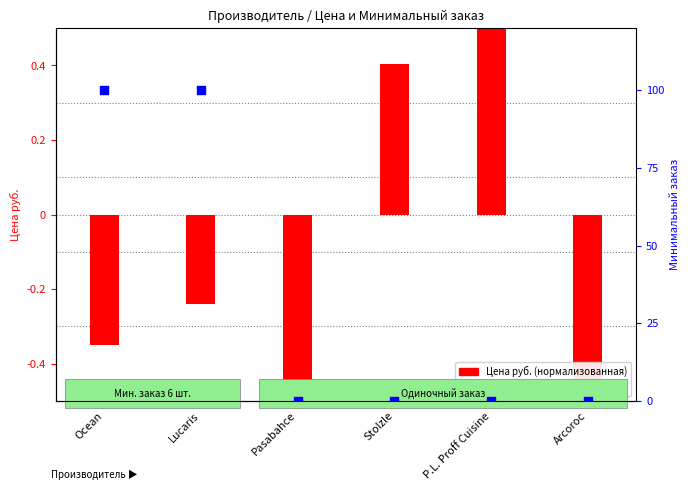

Is the value of Минимальный заказ at Pasabahce greater than the value of Цена руб. (нормализованная) at Pasabahce?

Yes